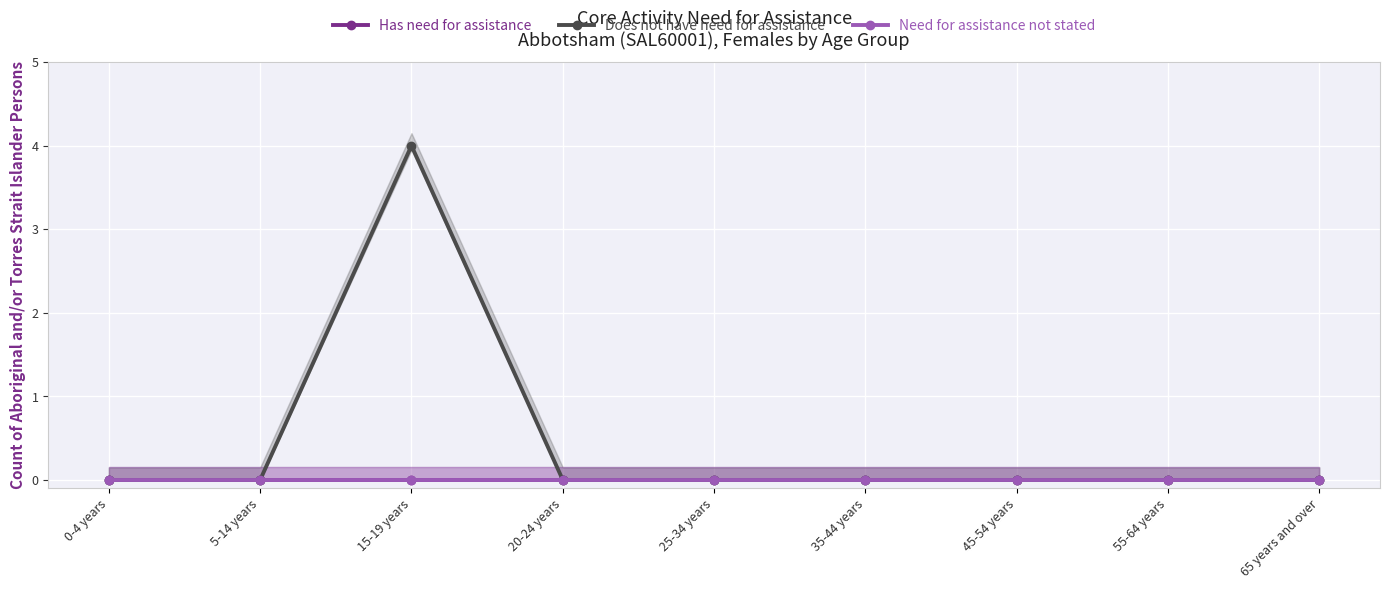

True or false: Does not have need for assistance and Has need for assistance intersect in this chart.

False